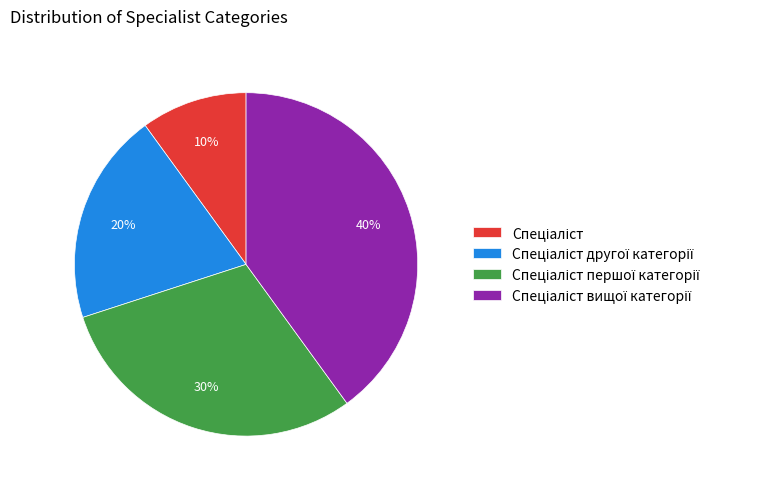

Does any single category account for the majority?

No